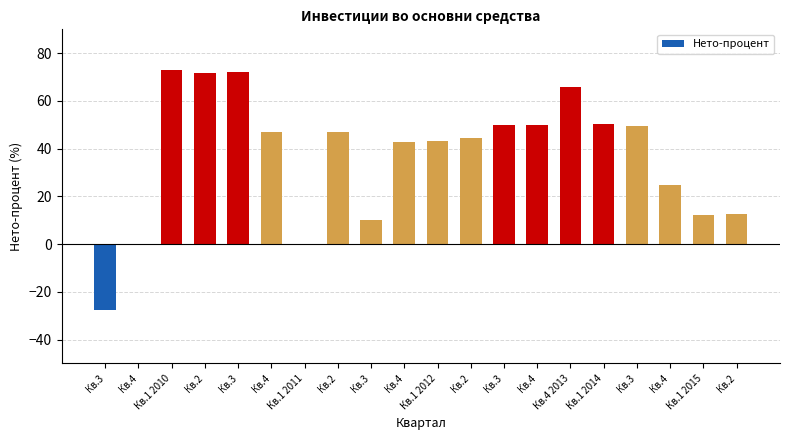

What is the difference between the maximum and minimum values?

100.6